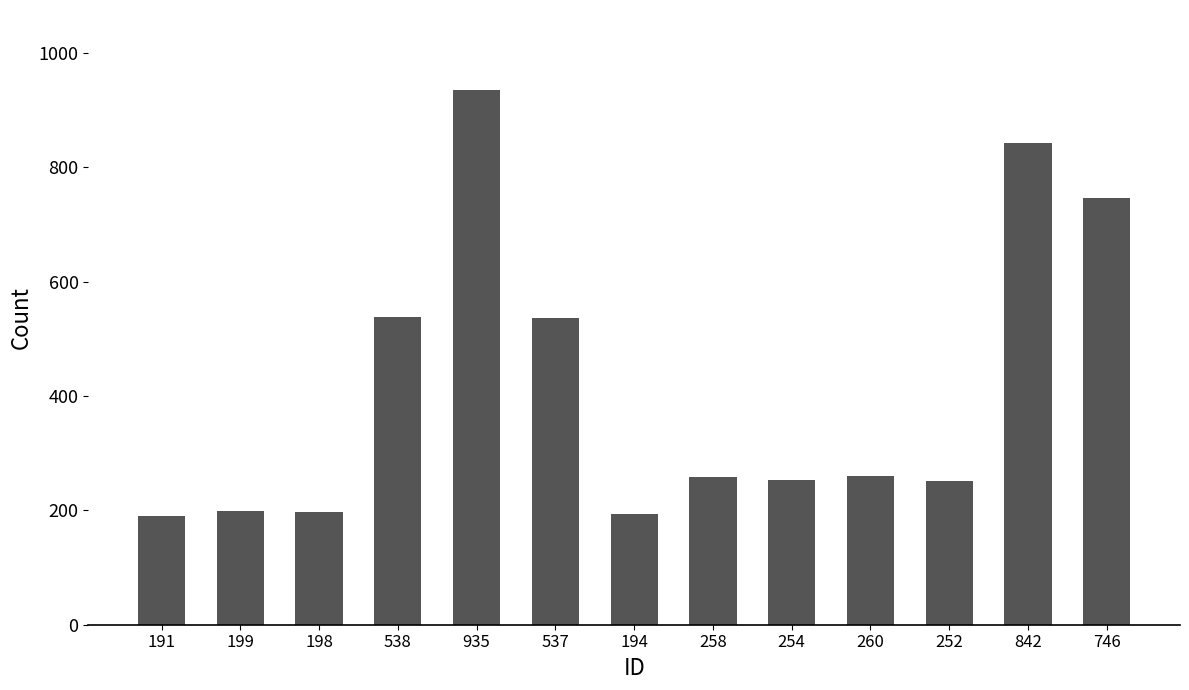

What position from the left is 252?

11